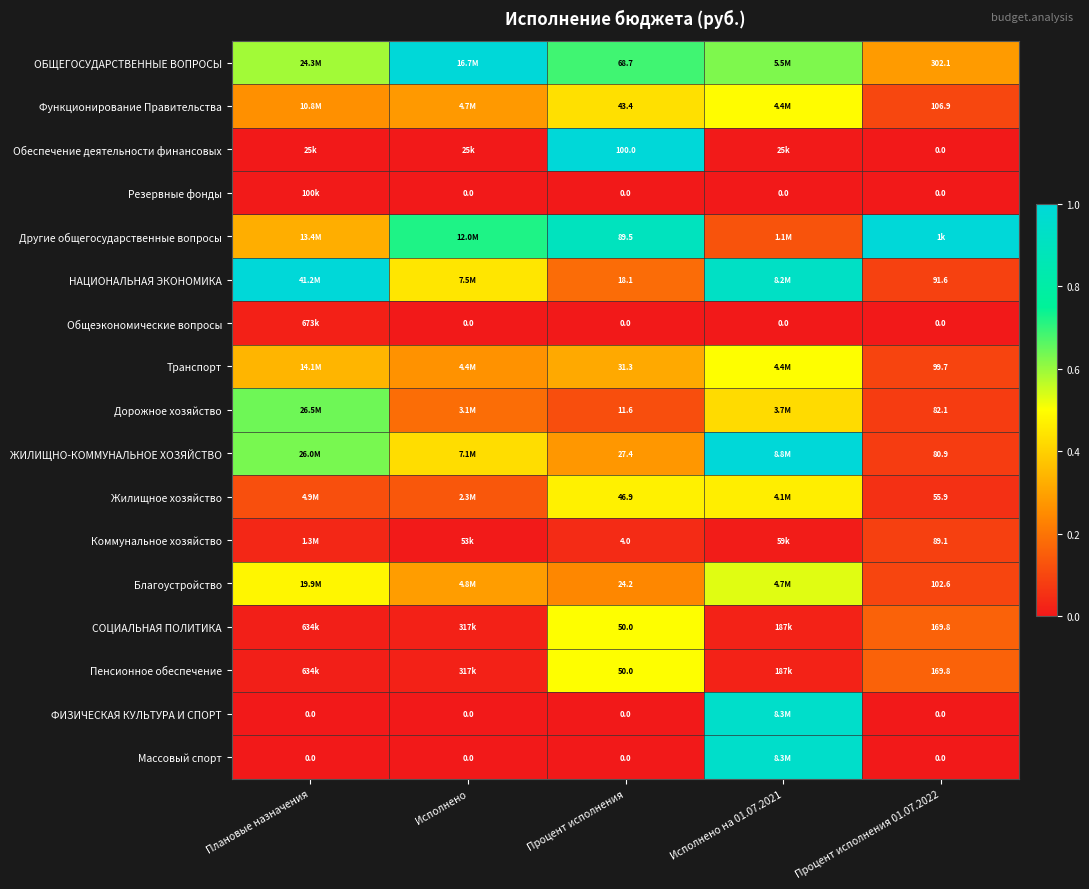

At how many categories does at least one series exceed 0?

5